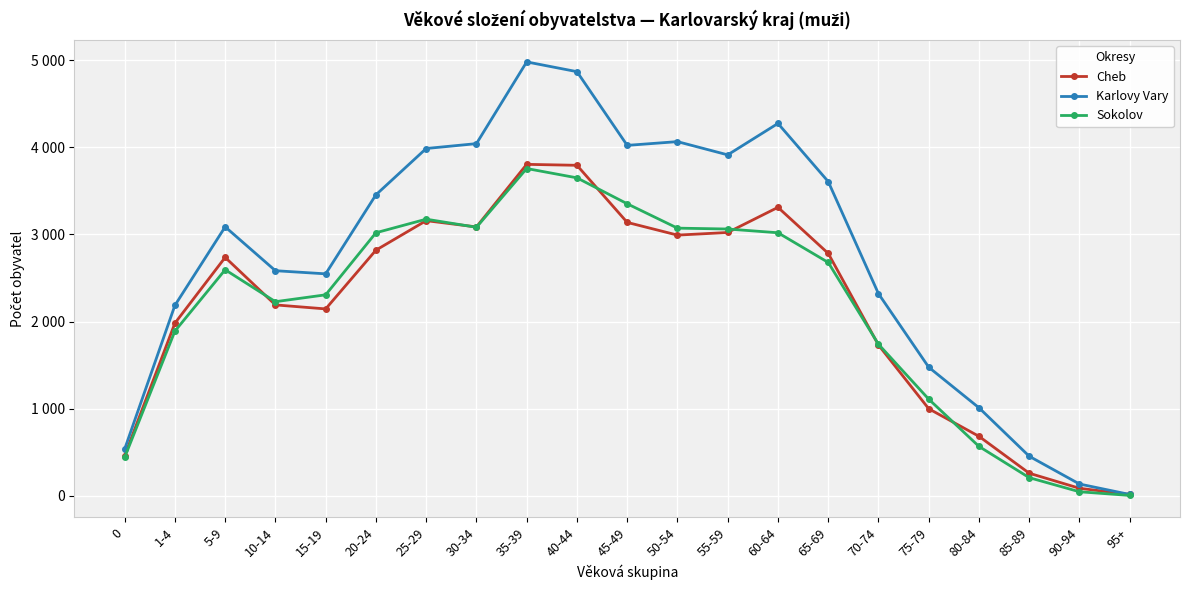

What are all the series names shown in the legend?

Cheb, Karlovy Vary, Sokolov